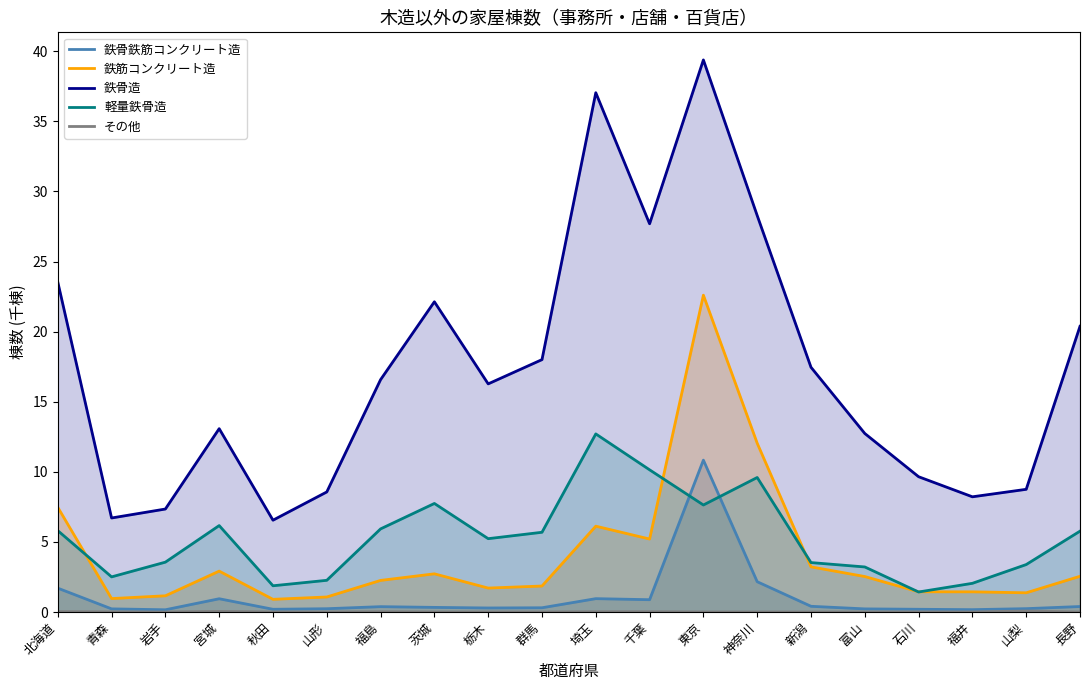

Which series has the widest spread of values?

鉄骨造